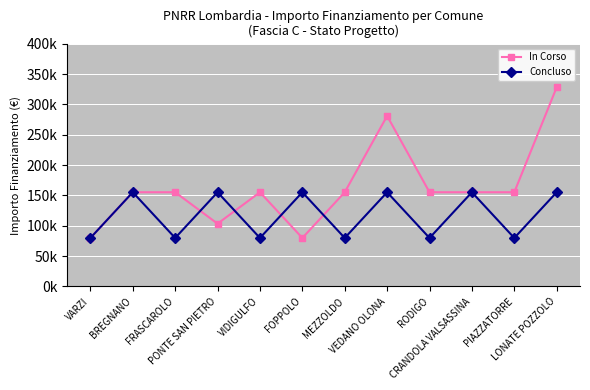

Rank the categories by In Corso value from highest to lowest.

LONATE POZZOLO, VEDANO OLONA, BREGNANO, FRASCAROLO, VIDIGULFO, MEZZOLDO, RODIGO, CRANDOLA VALSASSINA, PIAZZATORRE, PONTE SAN PIETRO, VARZI, FOPPOLO